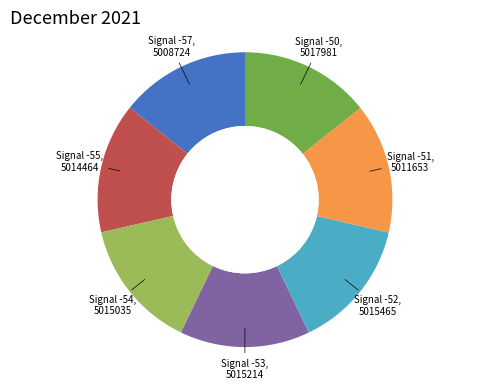

Count the number of slices in the pie.

7